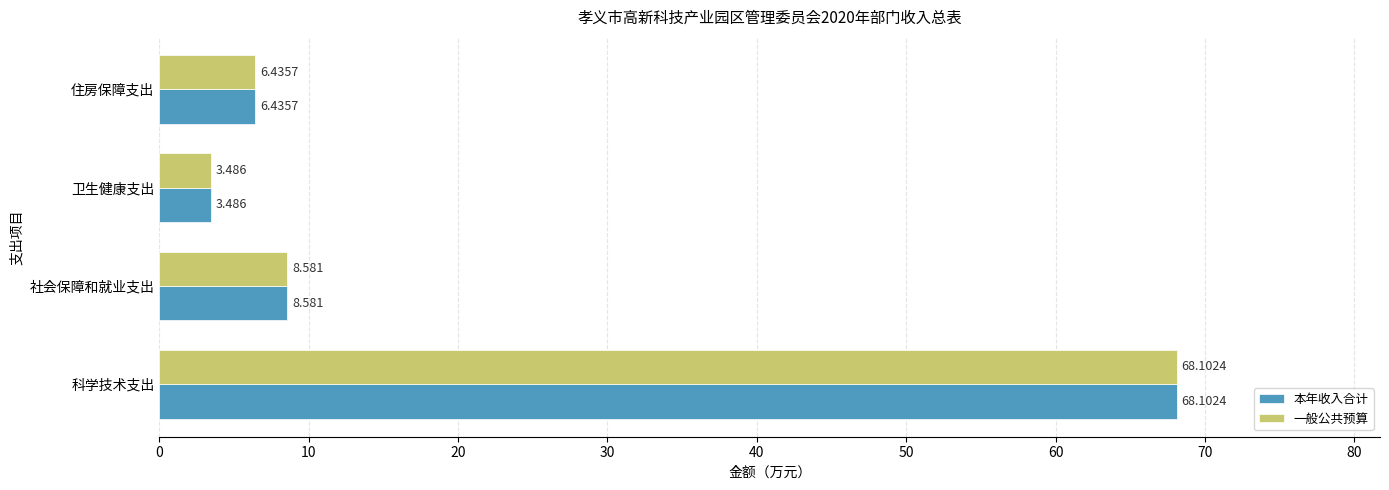

Rank the categories by 一般公共预算 value from highest to lowest.

科学技术支出, 社会保障和就业支出, 住房保障支出, 卫生健康支出